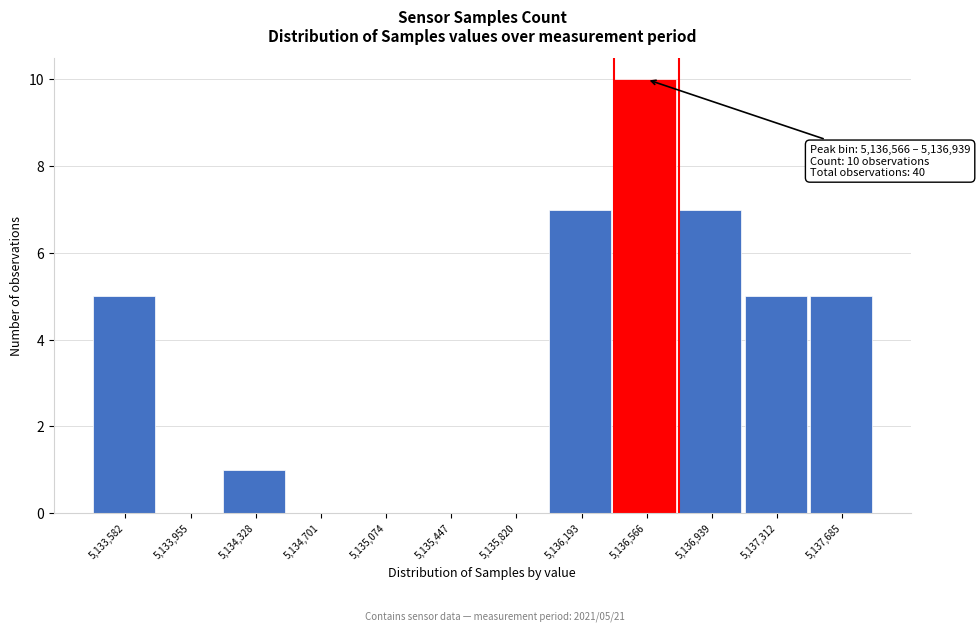

Reading right to left, transcribe all the data shown in this chart.

5,137,685=5	5,137,312=5	5,136,939=7	5,136,566=10	5,136,193=7	5,135,820=0	5,135,447=0	5,135,074=0	5,134,701=0	5,134,328=1	5,133,955=0	5,133,582=5